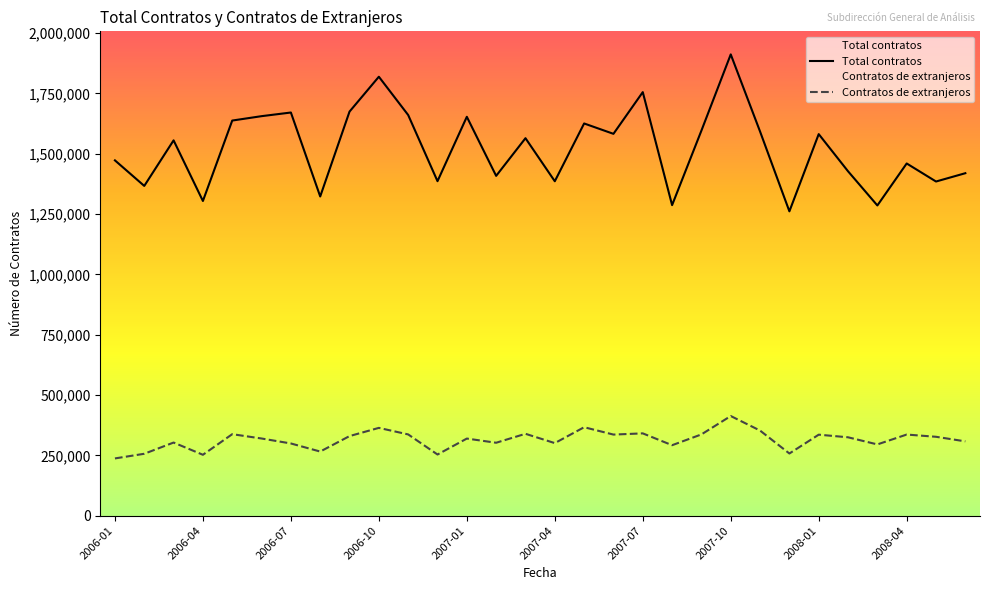

Rank the series by their maximum value, from highest to lowest.

Total contratos, Contratos de extranjeros